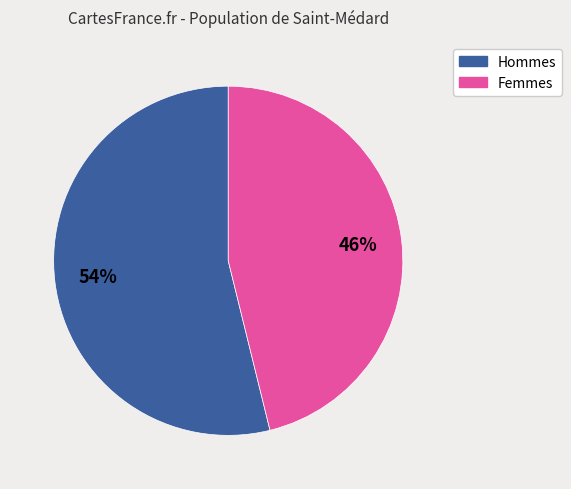

To the nearest percent, what is the difference between the largest and smallest slice percentages?

8%